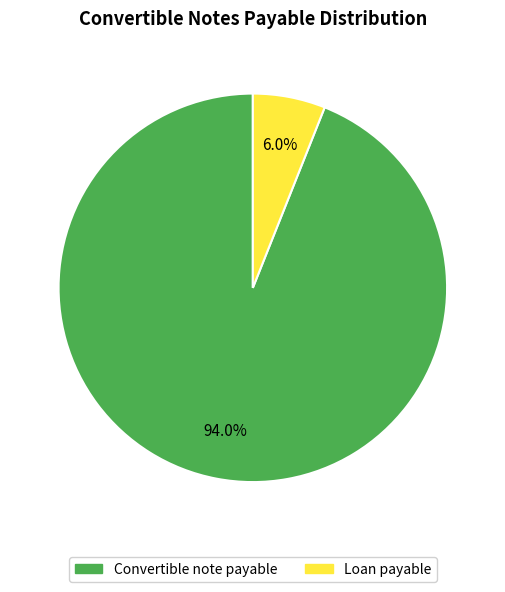

Which category has the biggest portion of the pie?

Convertible note payable